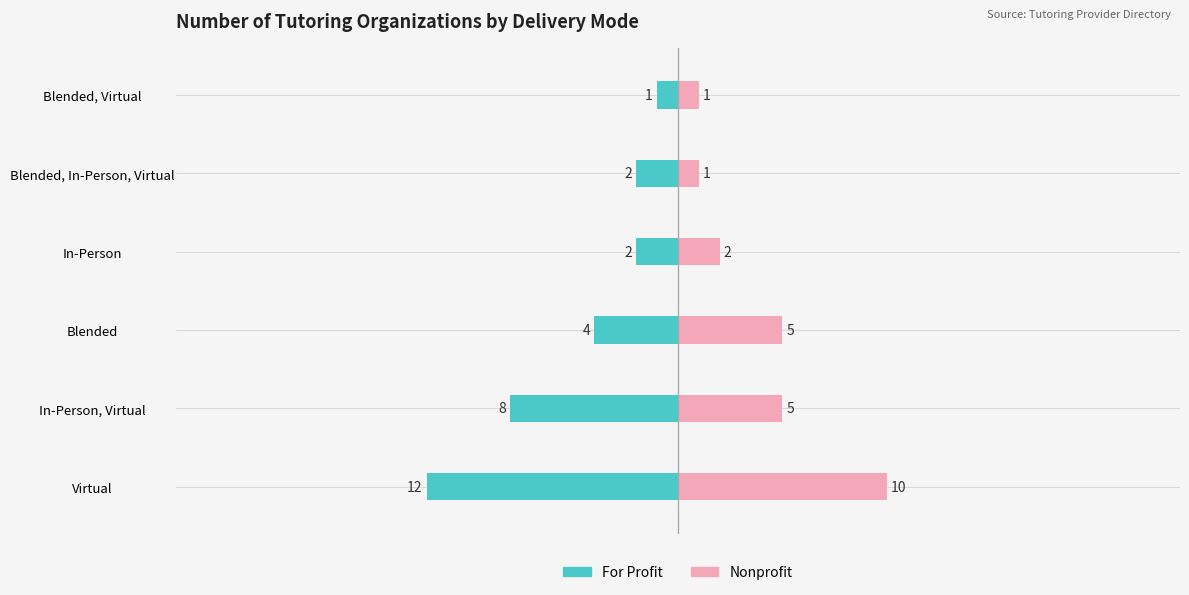

Which series changed the most between In-Person, Virtual and Blended, Virtual?

For Profit